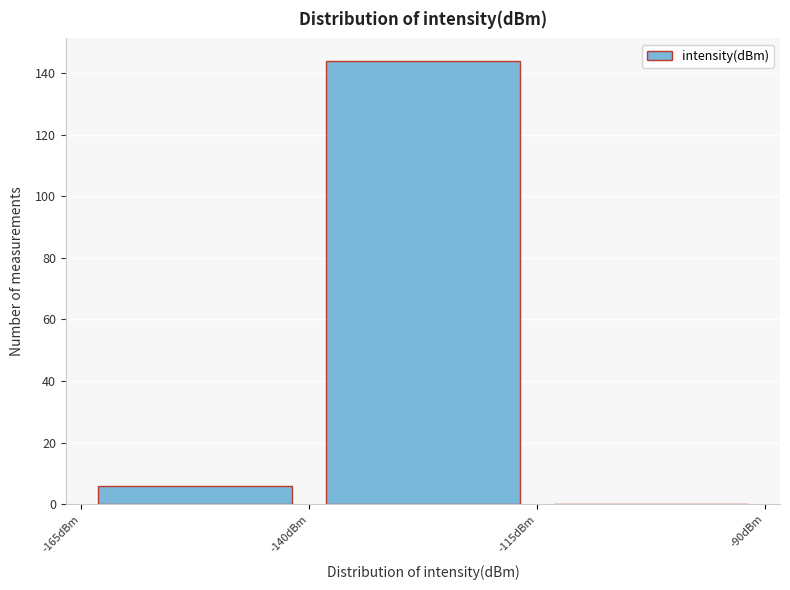

Reading left to right, list every bar in this chart as the range it spans on the x-axis followed by its height. The values are not printed on the chart, so give them approximately, as read against the axis.

-165 to -140: 6
-140 to -115: 144
-115 to -90: 0